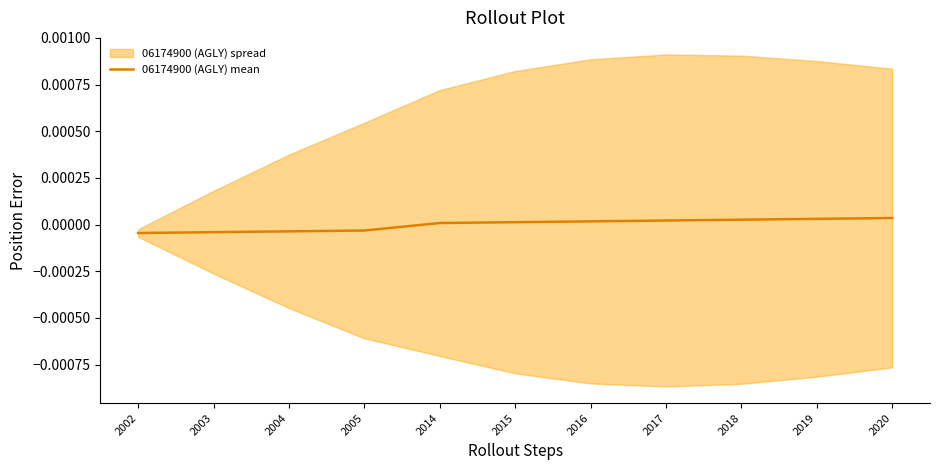

List the labels in order of value, smallest first.

2002, 2003, 2004, 2005, 2014, 2015, 2016, 2017, 2018, 2019, 2020